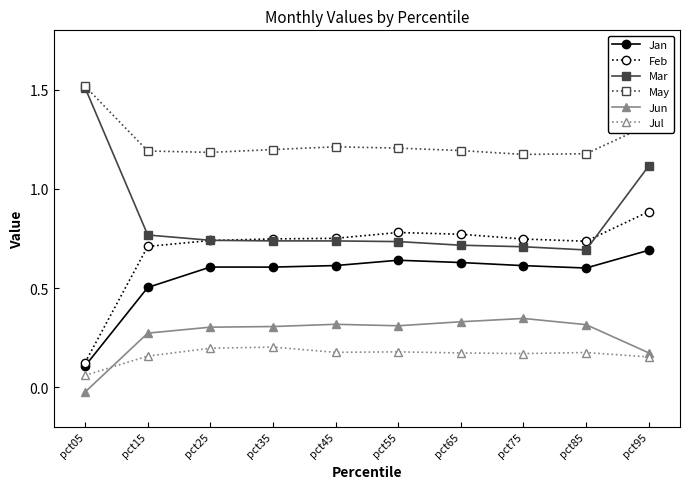

At which label is Jul closest to 0?

pct05